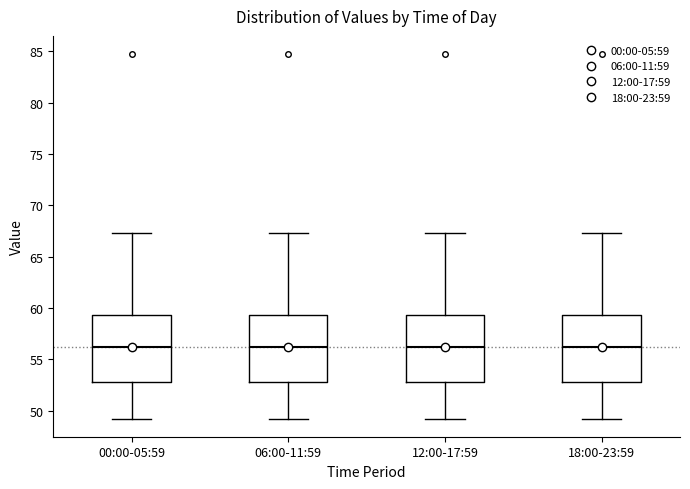

Where is the upper edge of the box for 12:00-17:59 on the y-axis? The values are not printed on the chart, so give them approximately, as read against the axis.

59.5